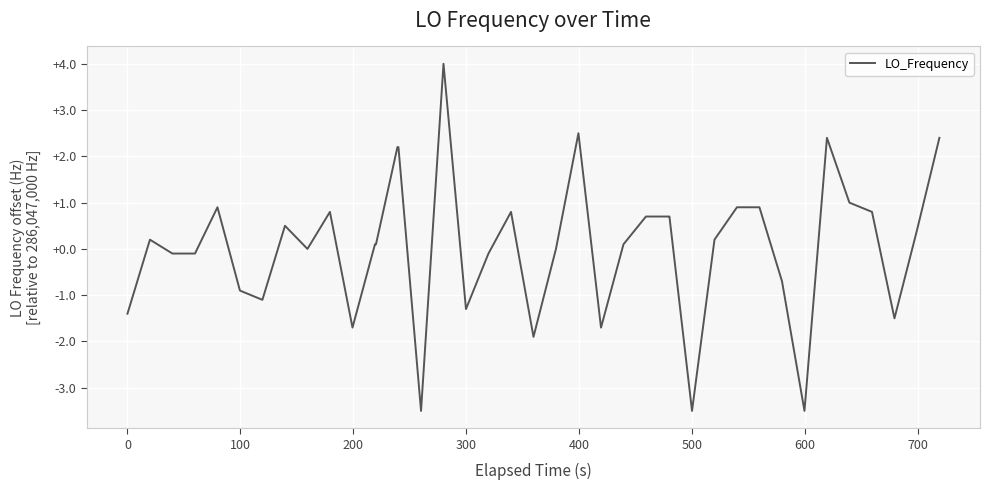

What is the minimum value shown in the chart?

-3.5